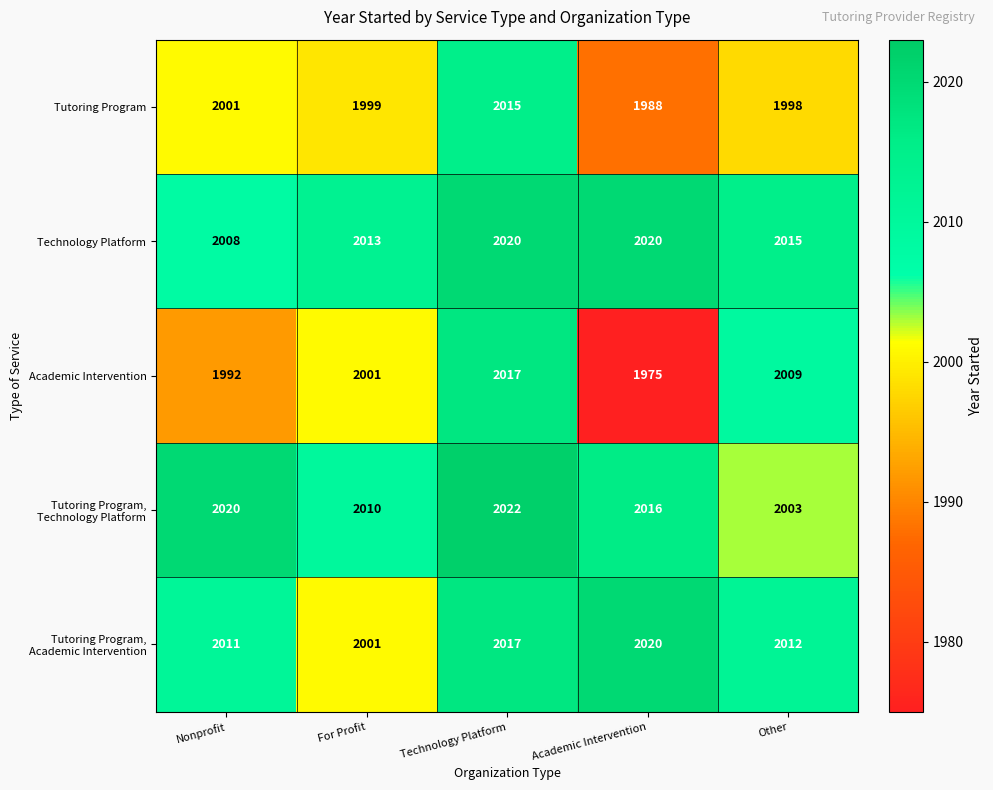

At how many categories does at least one series exceed 1996?

5